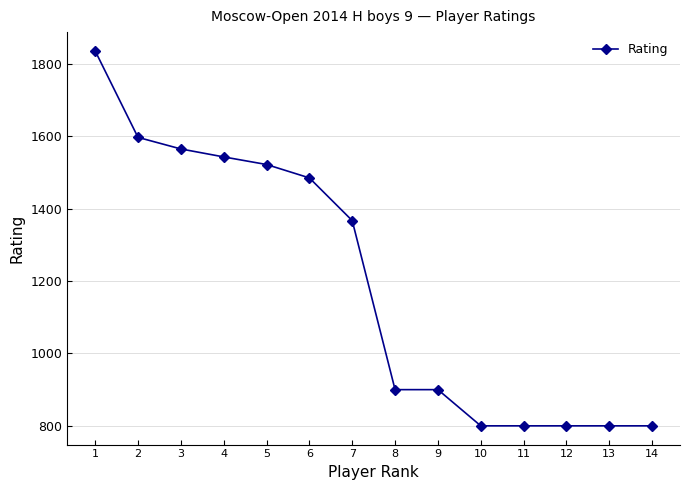

The chart shows a value of 1565 at 3. True or false?

True